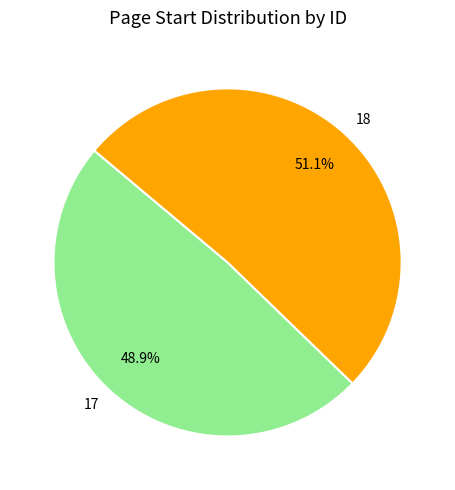

What portion of the pie excludes 17?

51.1%